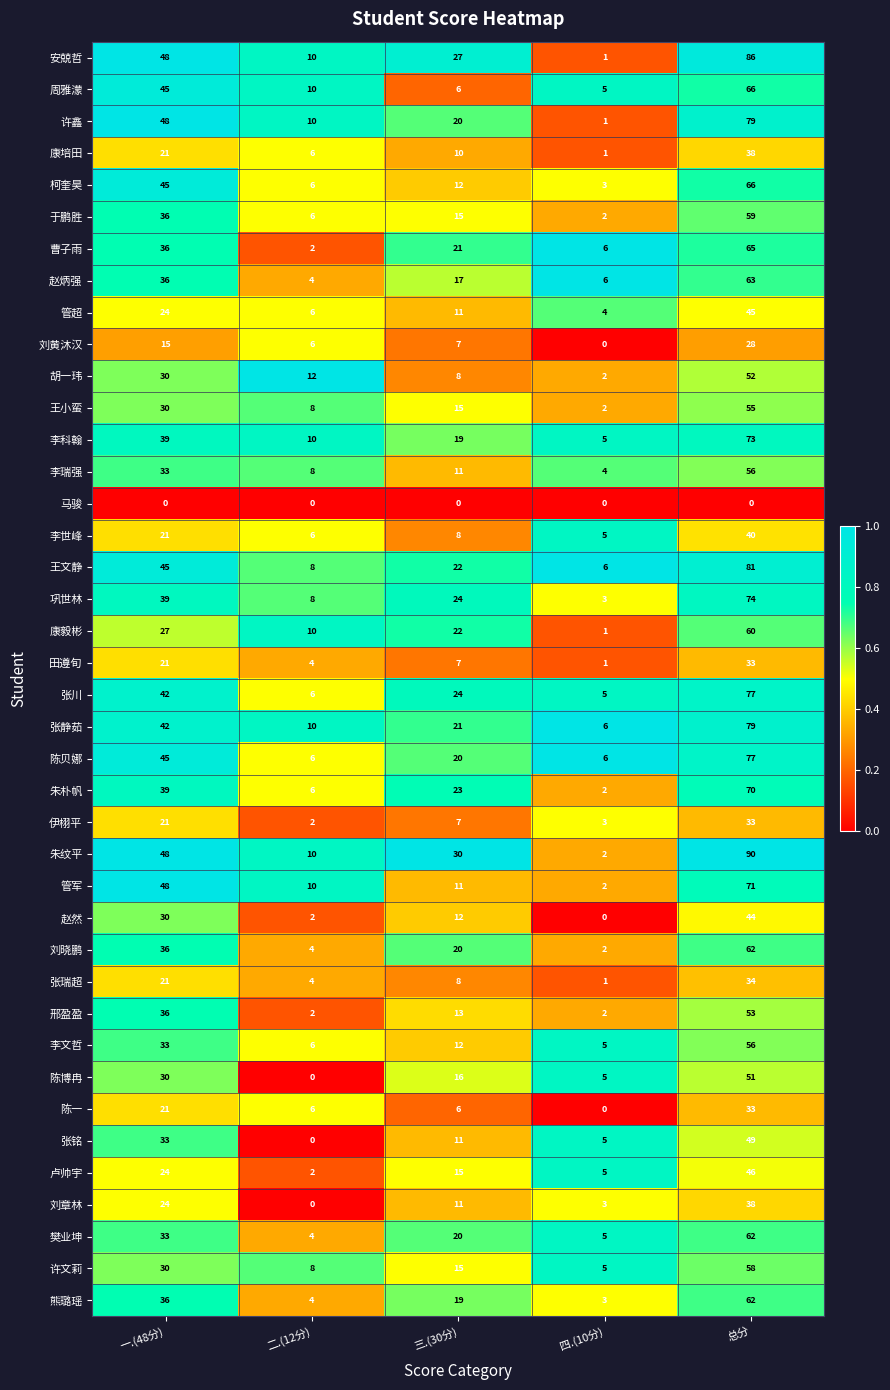

How many distinct data groups are displayed?

40